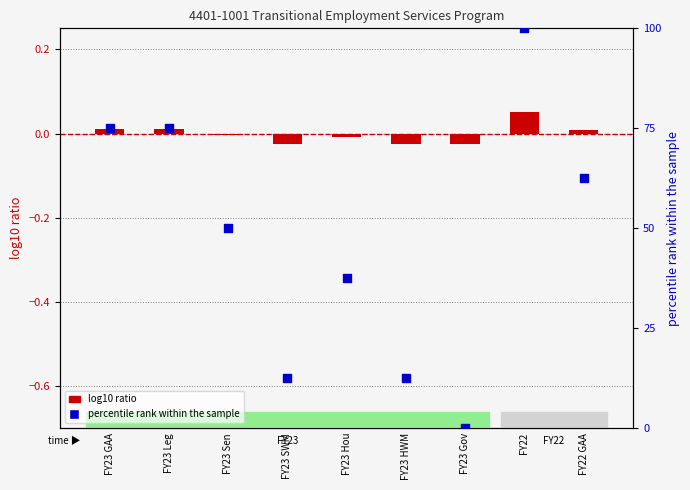

At which category is the sum across all series the highest?

FY22